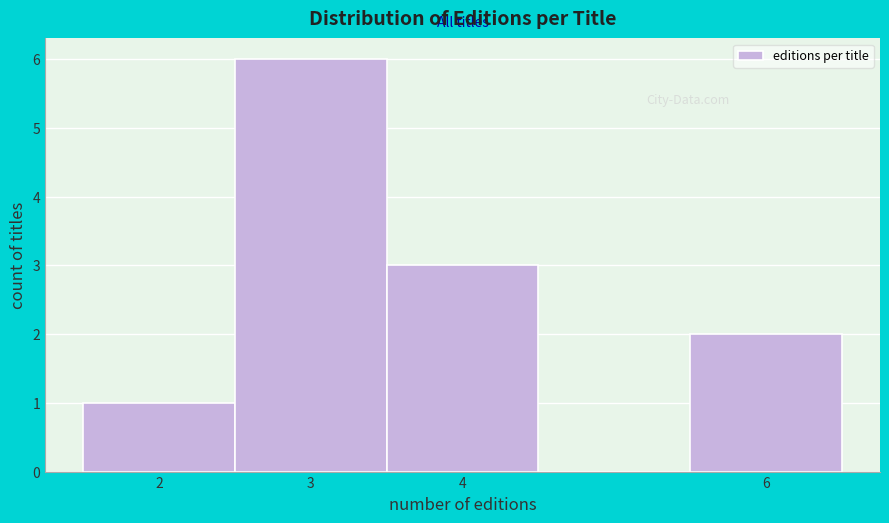

Reading left to right, transcribe this chart: for each bar, give the range it covers on the x-axis and its height. The values are not printed on the chart, so give them approximately, as read against the axis.

1.5 to 2.5: 1
2.5 to 3.5: 6
3.5 to 4.5: 3
4.5 to 5.5: 0
5.5 to 6.5: 2